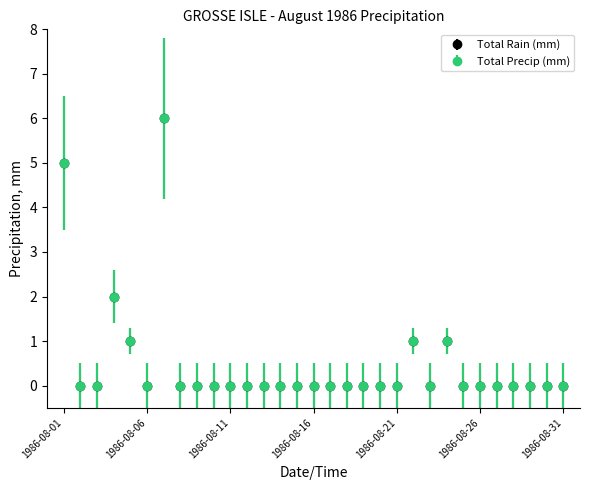

Which series has the widest spread of values?

Total Rain (mm)